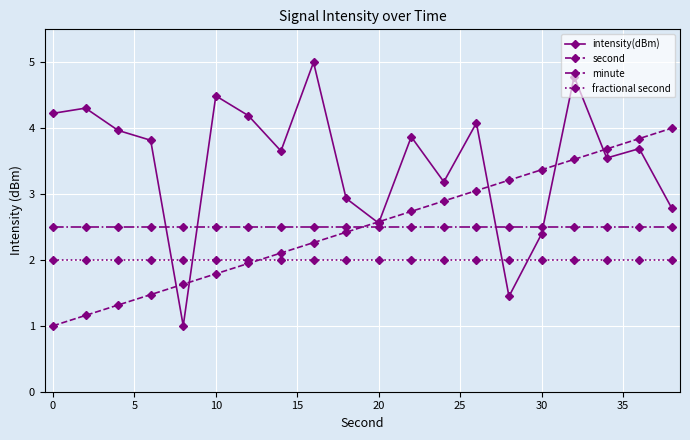

What is the greatest value displayed?

5.0